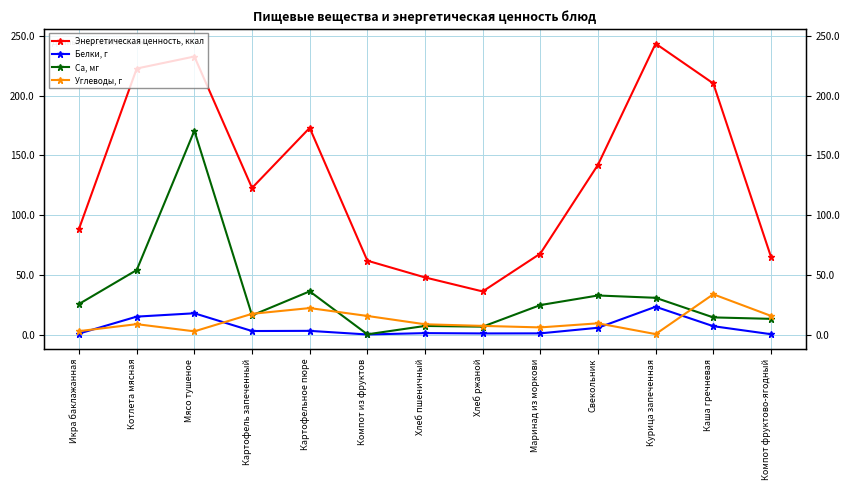

Which series has the widest spread of values?

Энергетическая ценность, ккал